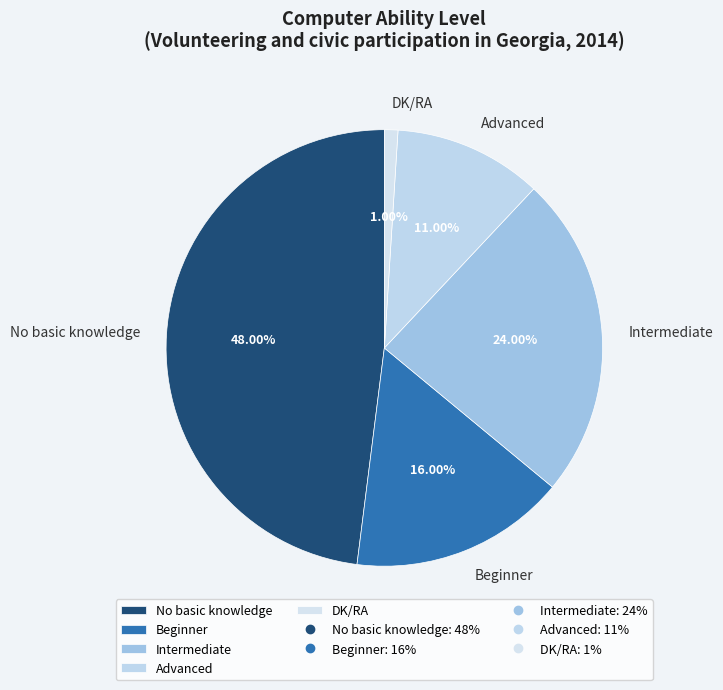

Rank the categories by value from lowest to highest.

DK/RA, Advanced, Beginner, Intermediate, No basic knowledge